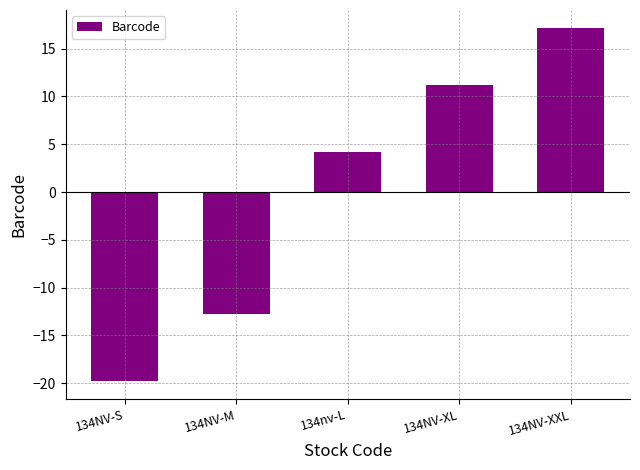

Rank the categories by value from lowest to highest.

134NV-S, 134NV-M, 134nv-L, 134NV-XL, 134NV-XXL